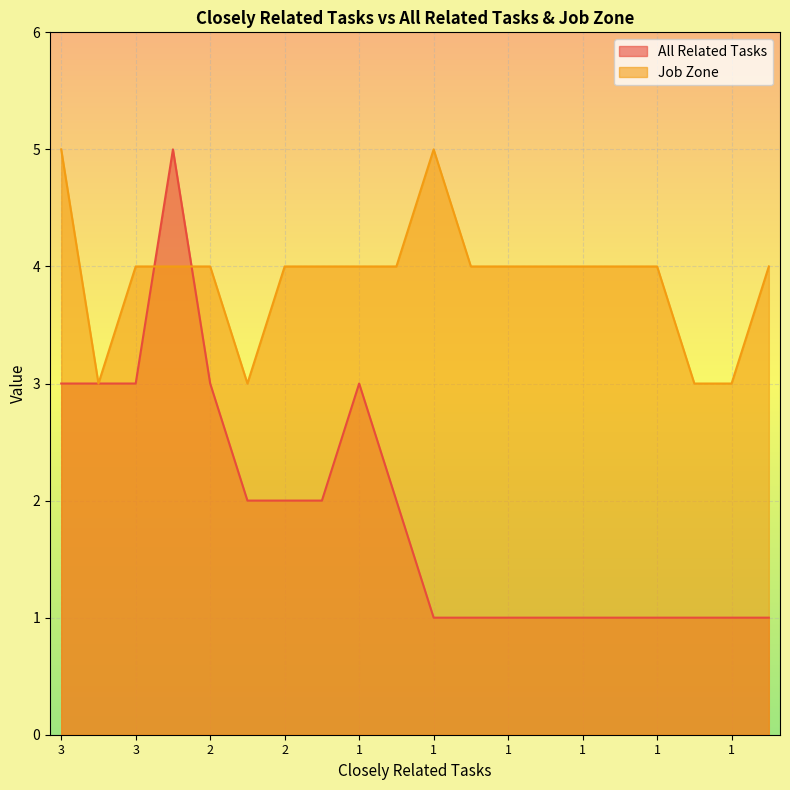

The value of All Related Tasks at 3 is 3. True or false?

True